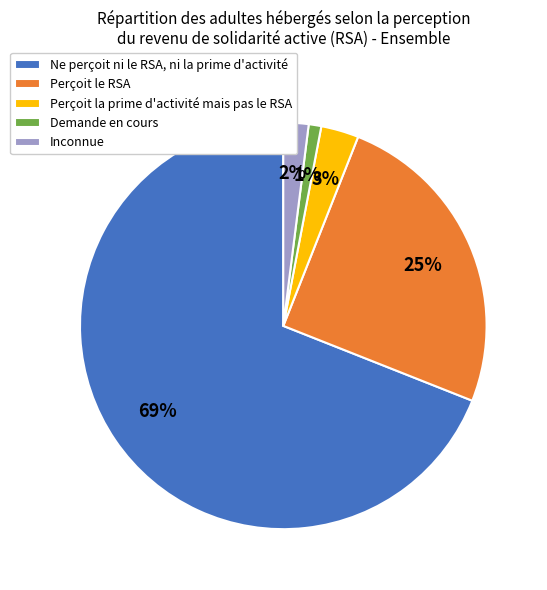

To the nearest percent, what portion does Perçoit la prime d'activité mais pas le RSA represent?

3%